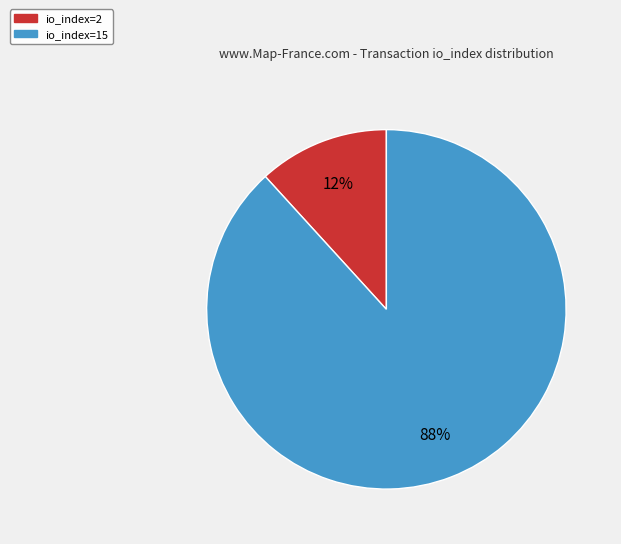

How many segments does this pie chart have?

2